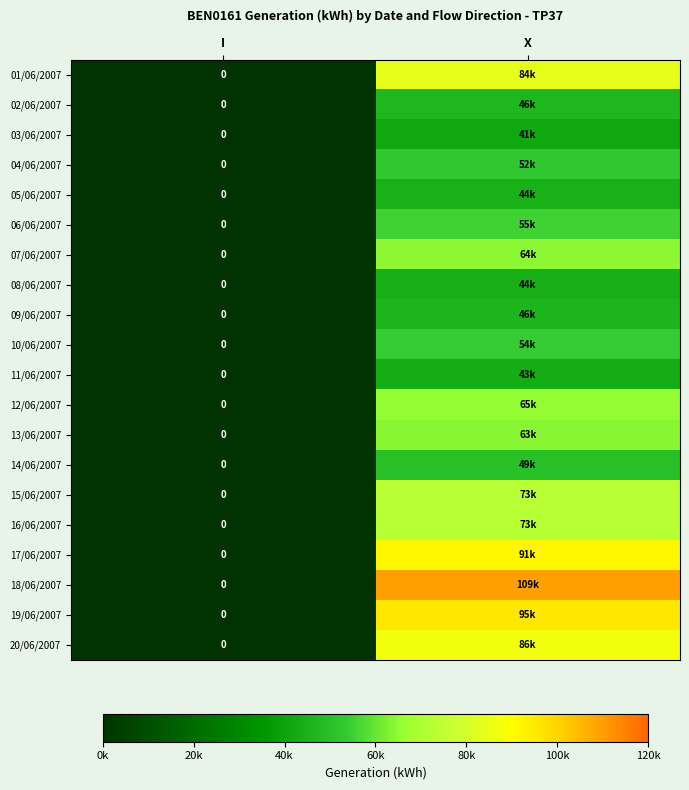

Count the number of categories in the chart.

2